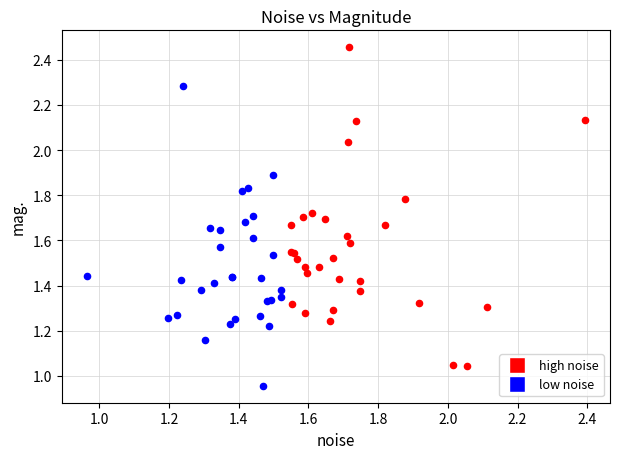

Which series contains the highest Y value?

high noise